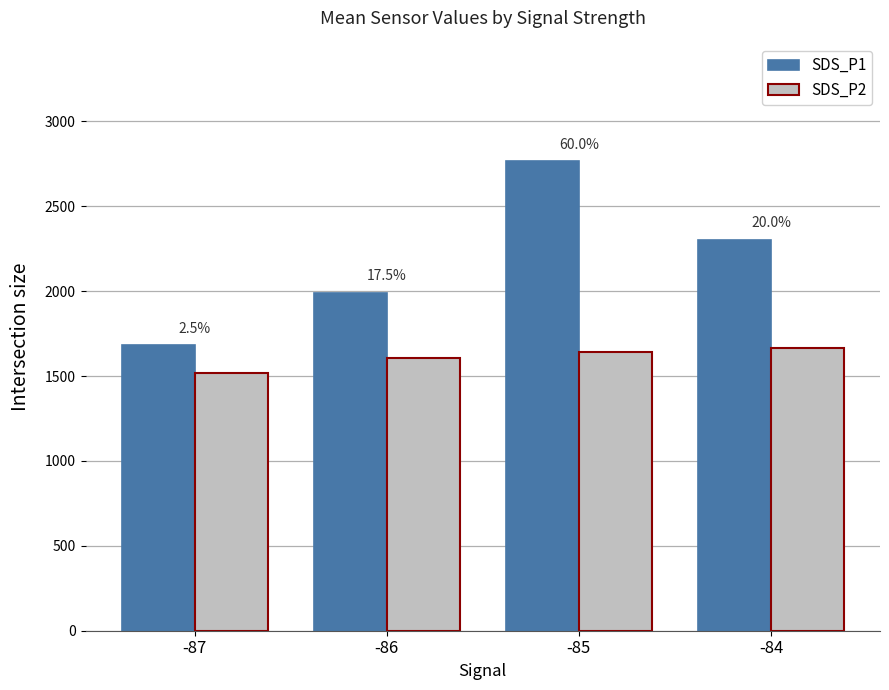

What is the average value of the SDS_P1 series?

2185.1